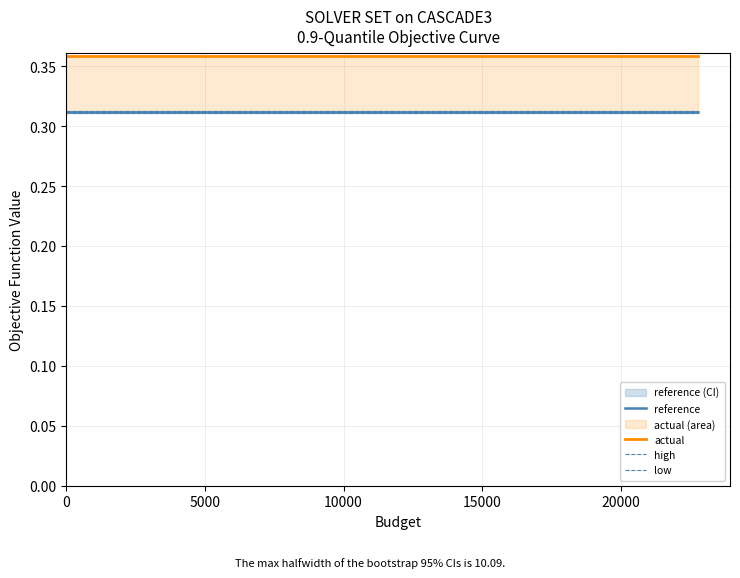

True or false: low has more than 1 interior local peaks.

False